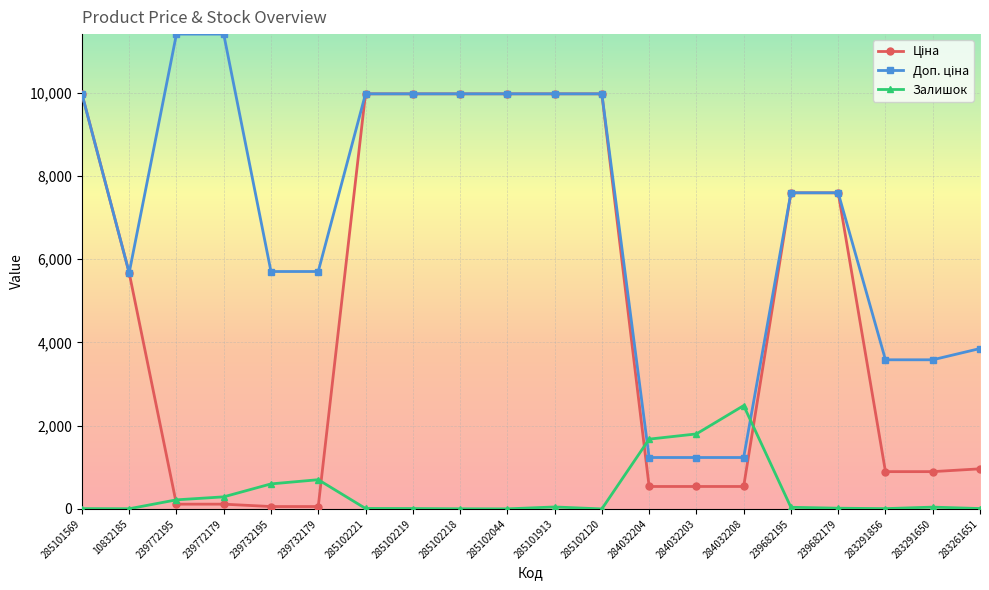

Where is Залишок nearest to the value 1241?

284032204